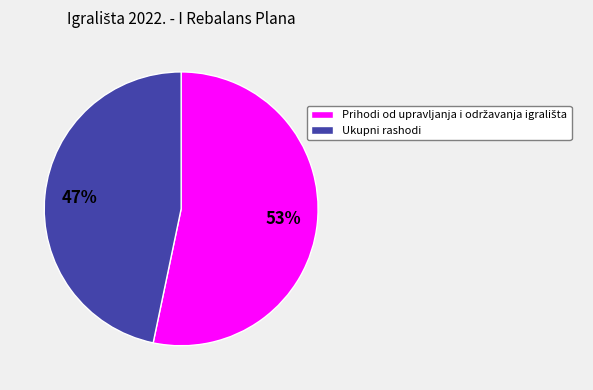

What percentage is the Ukupni rashodi slice, to the nearest percent?

47%